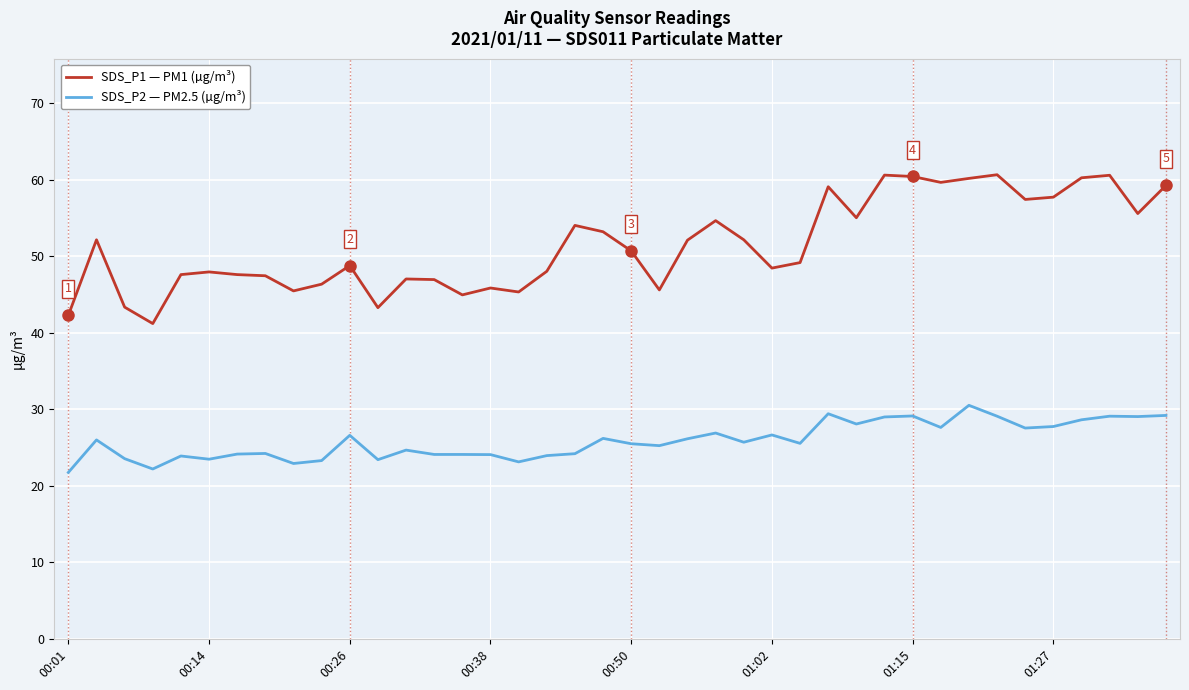

True or false: SDS_P1 — PM1 (µg/m³) has more than 2 interior local peaks.

True